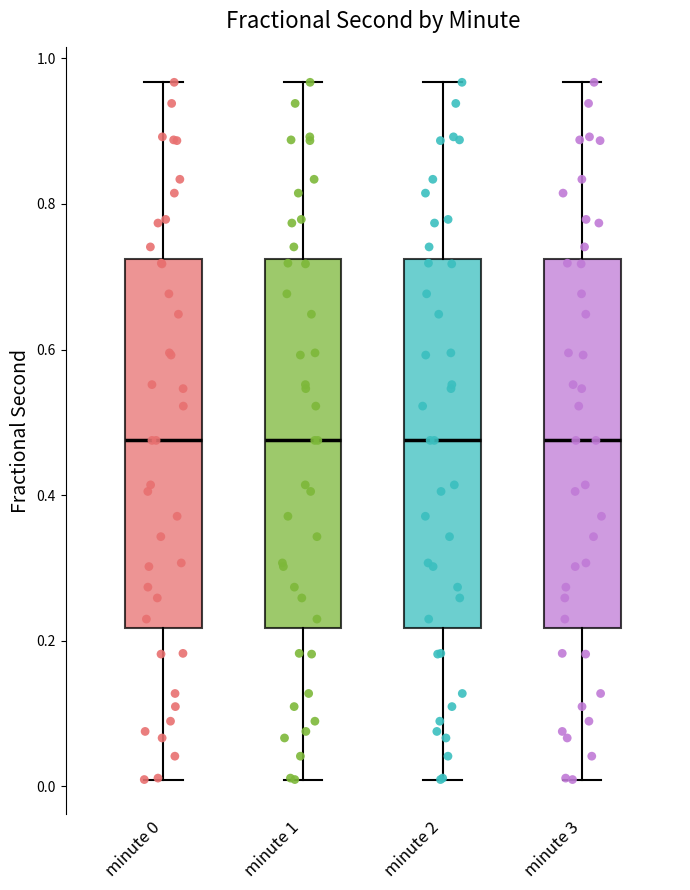

Reading left to right, read every box against the y-axis: the position of its median line, the range the box covers, and the ends of its whiskers. The values are not printed on the chart, so give them approximately, as read against the axis.

minute 0: median 0.48, box 0.22 to 0.72, whiskers 0.00 to 0.96
minute 1: median 0.48, box 0.22 to 0.72, whiskers 0.00 to 0.96
minute 2: median 0.48, box 0.22 to 0.72, whiskers 0.00 to 0.96
minute 3: median 0.48, box 0.22 to 0.72, whiskers 0.00 to 0.96